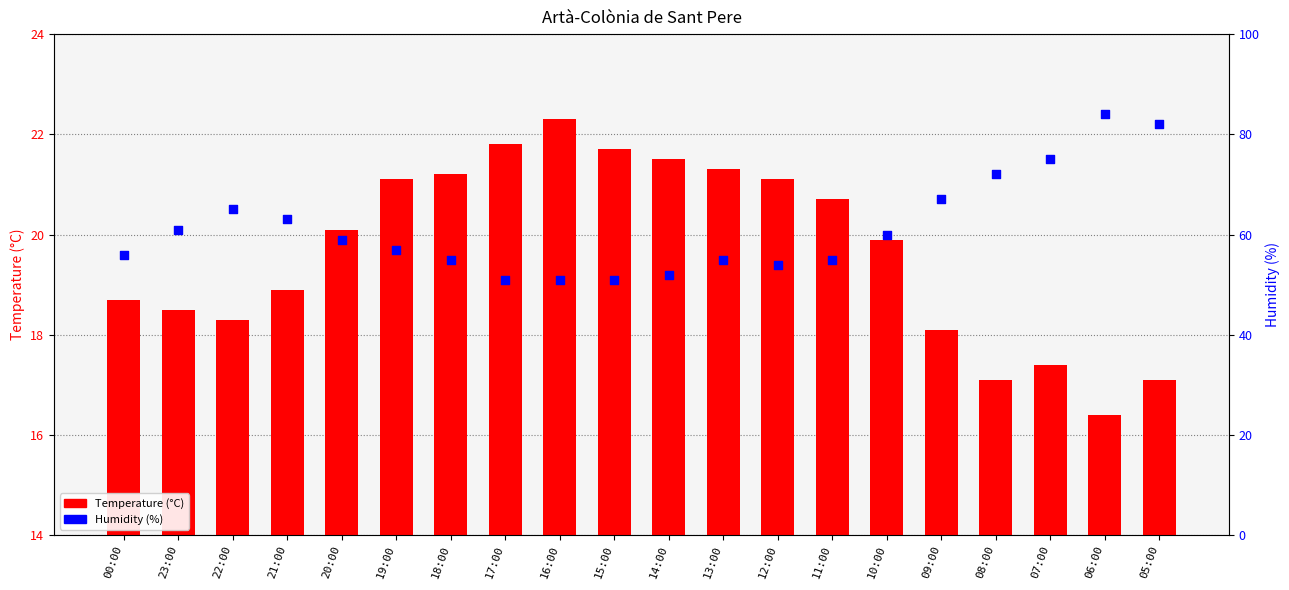

Which series has the widest spread of Y values?

Humidity (%)